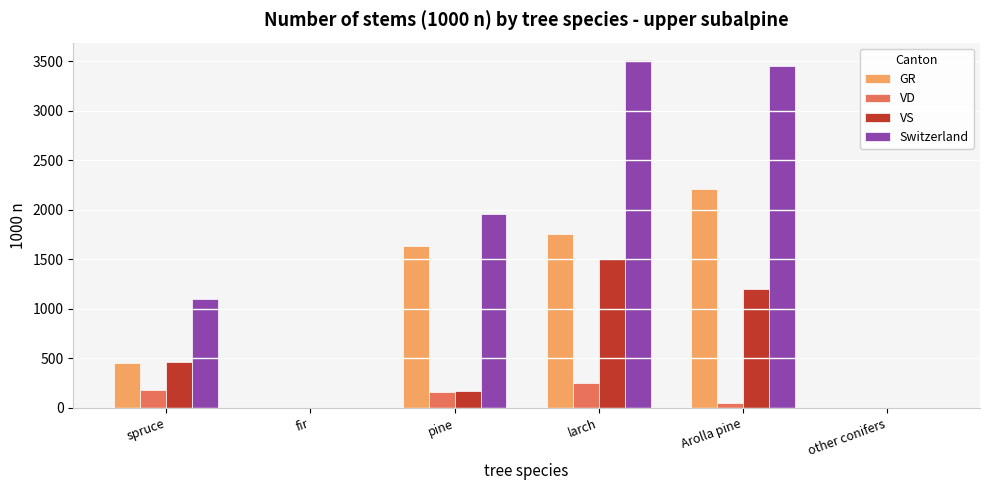

Which series has the widest spread of values?

Switzerland